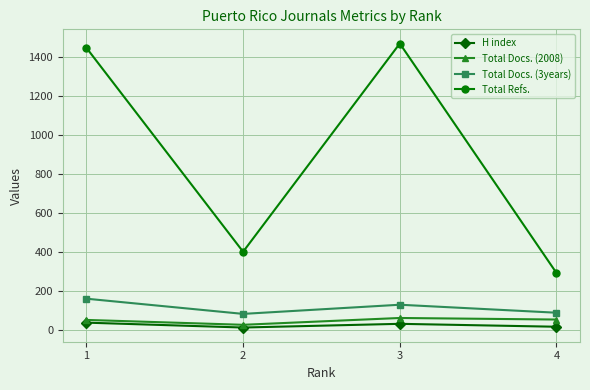

What is the sum of the H index values at 3 and 1?

66